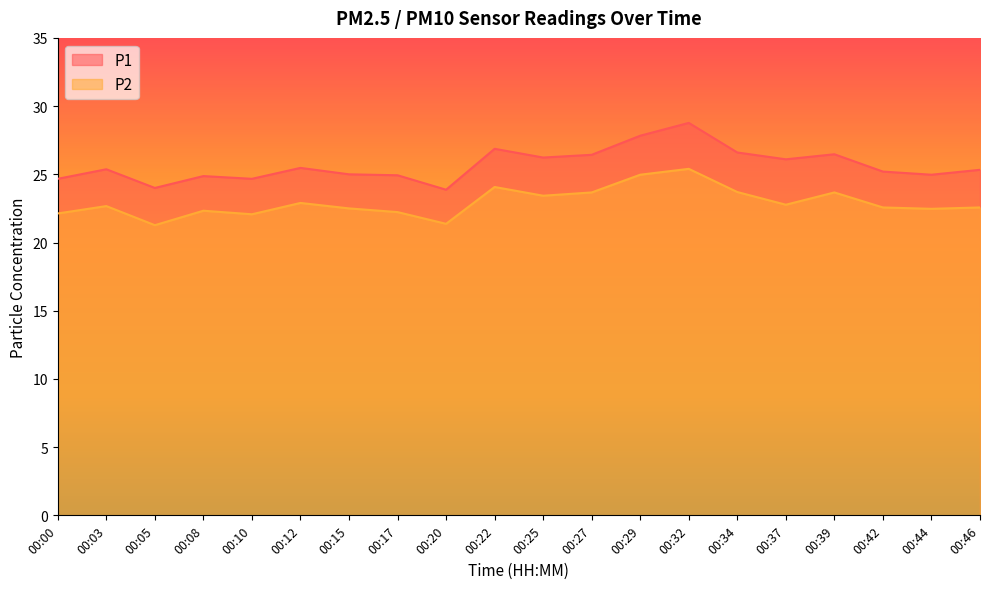

Which category has the lowest value in the P1 series?

00:20